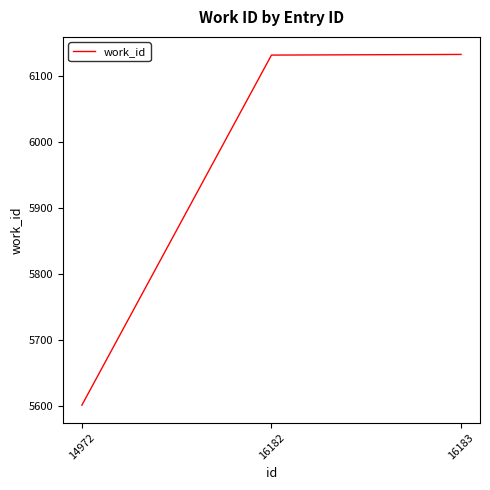

What is the difference between the maximum and second lowest values?

1